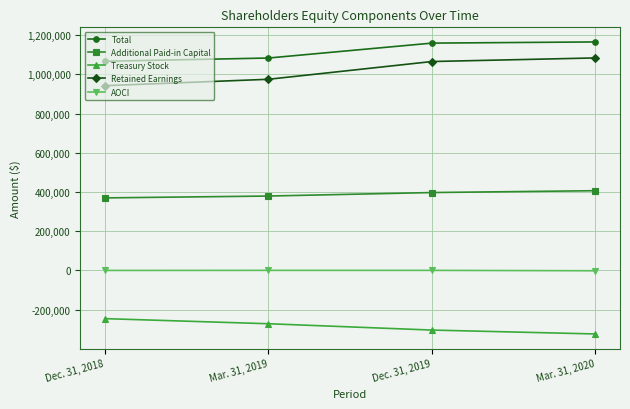

True or false: Retained Earnings and Treasury Stock cross at least once.

False